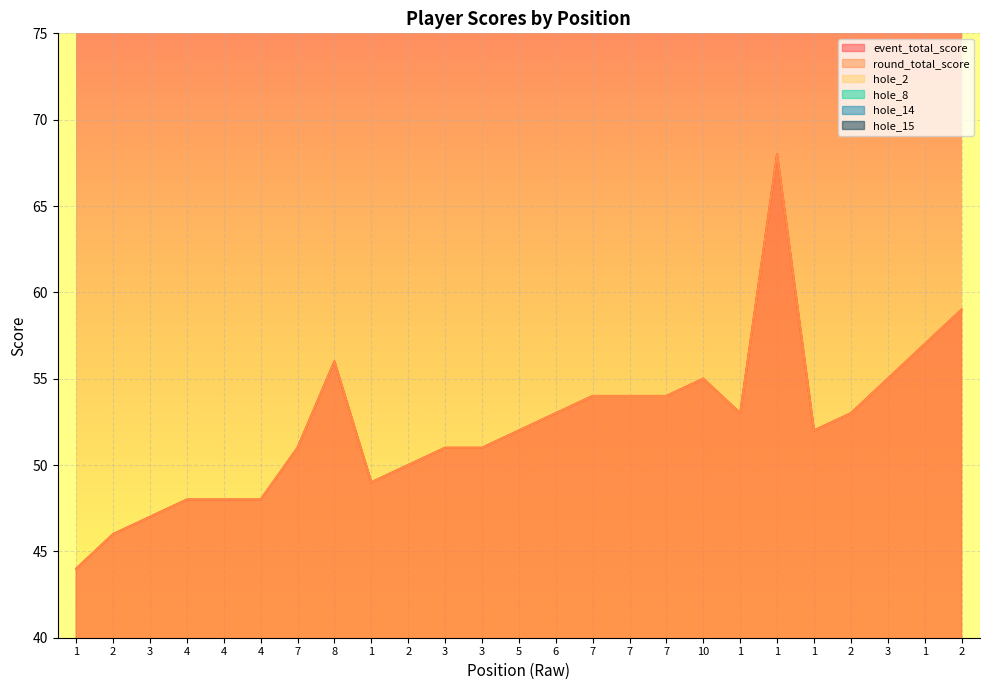

What is the spread (max minus min) of values at 1?

42